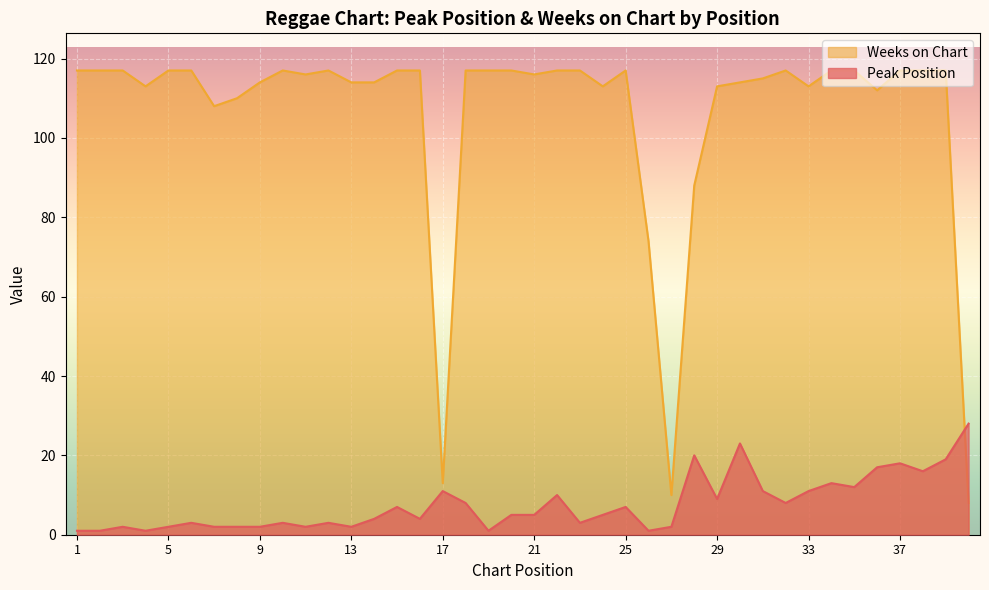

At which category does the chart reach its minimum across all series?

1